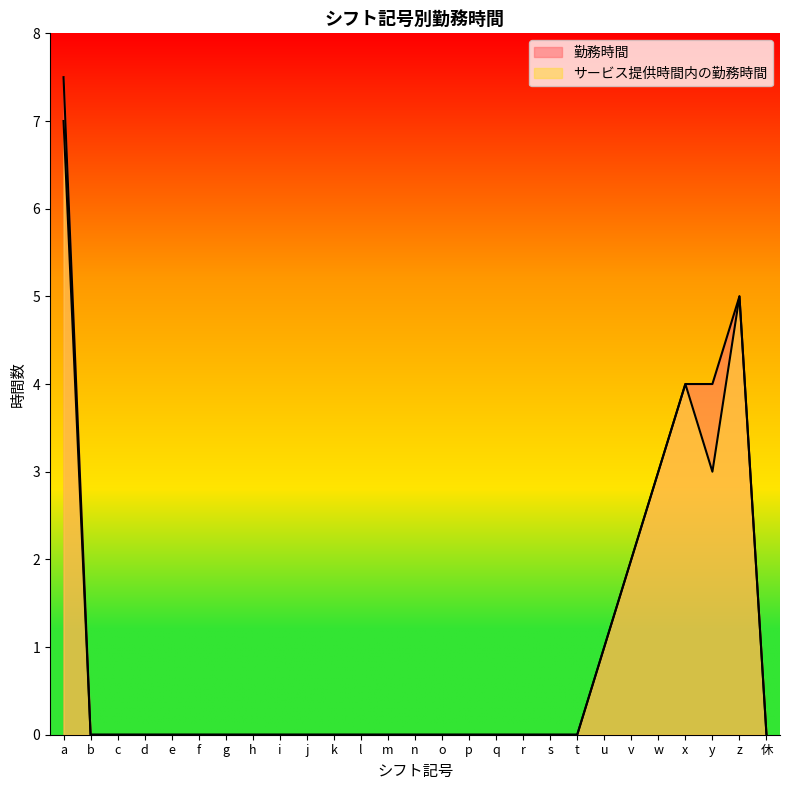

What are all the series names shown in the legend?

勤務時間, サービス提供時間内の勤務時間